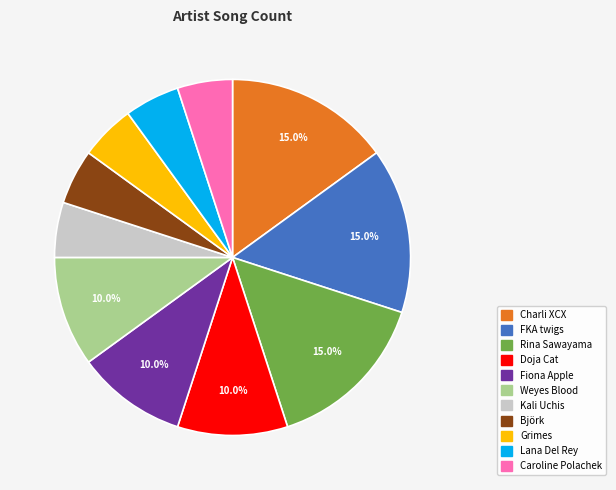

What portion of the pie excludes Fiona Apple?

90.0%